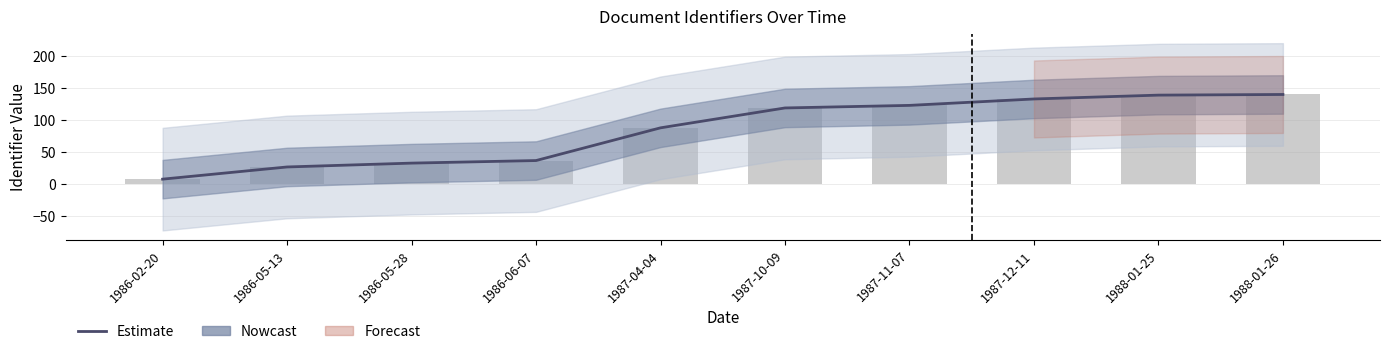

Which category has the highest value across all series?

1988-01-26